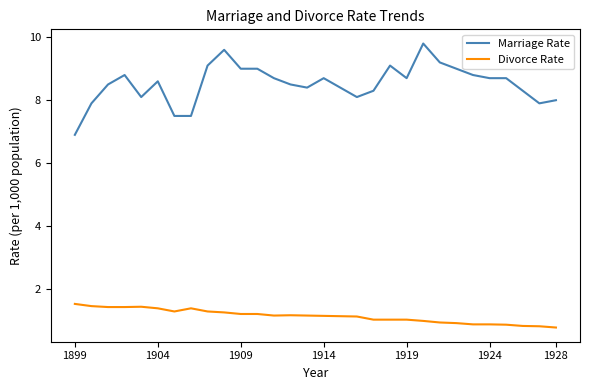

Which series has the largest total across all categories?

Marriage Rate